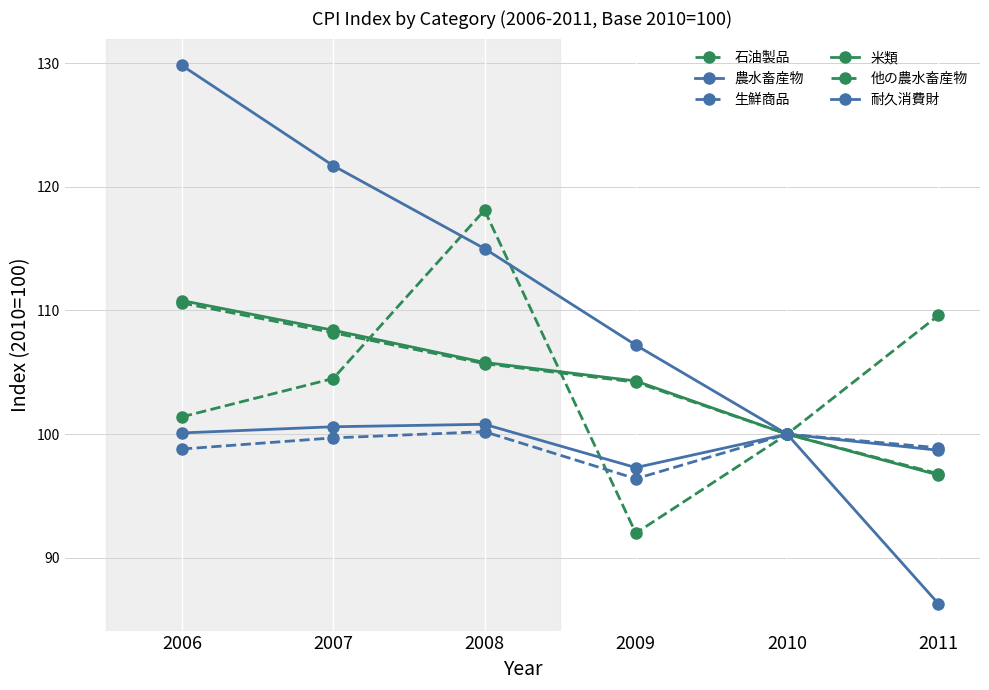

How many categories are shown in the chart?

6